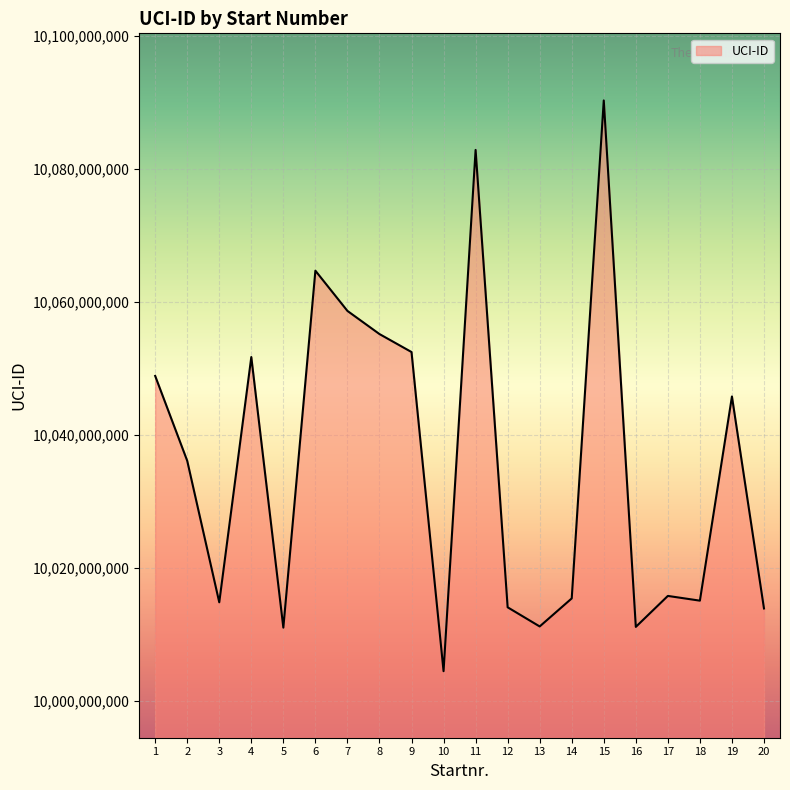

Which category has the highest value across all series?

15